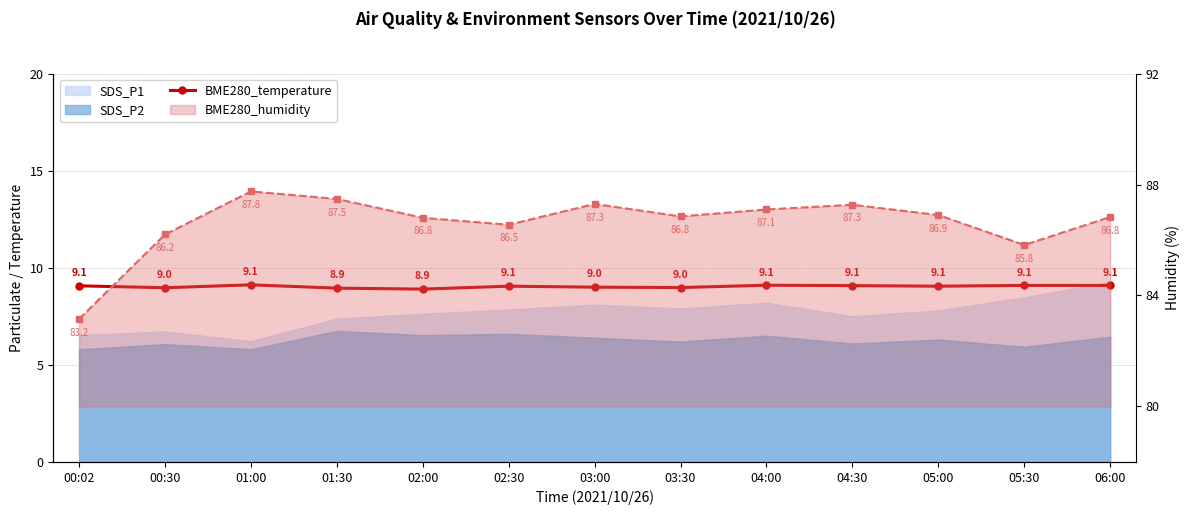

Read the BME280_humidity value at 00:02.

83.2